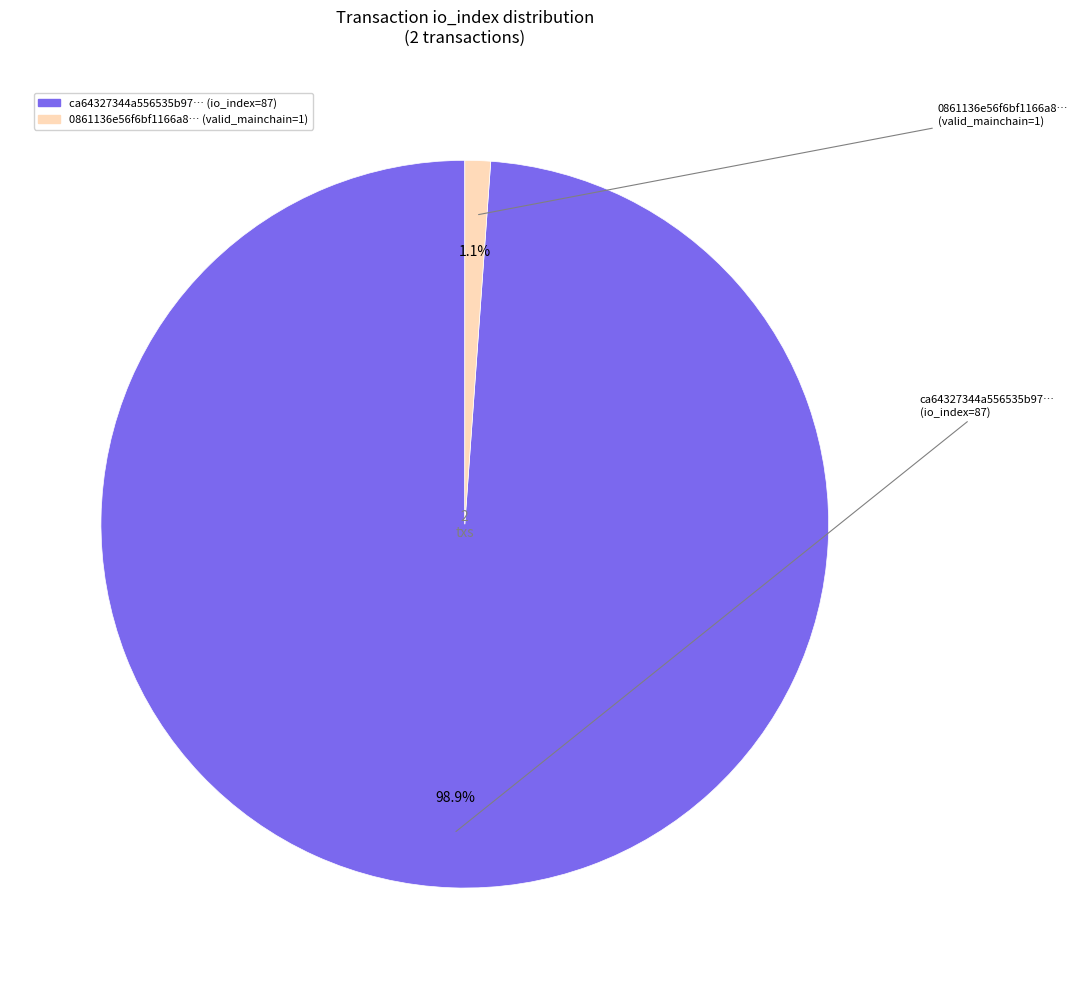

Does any single category account for the majority?

Yes